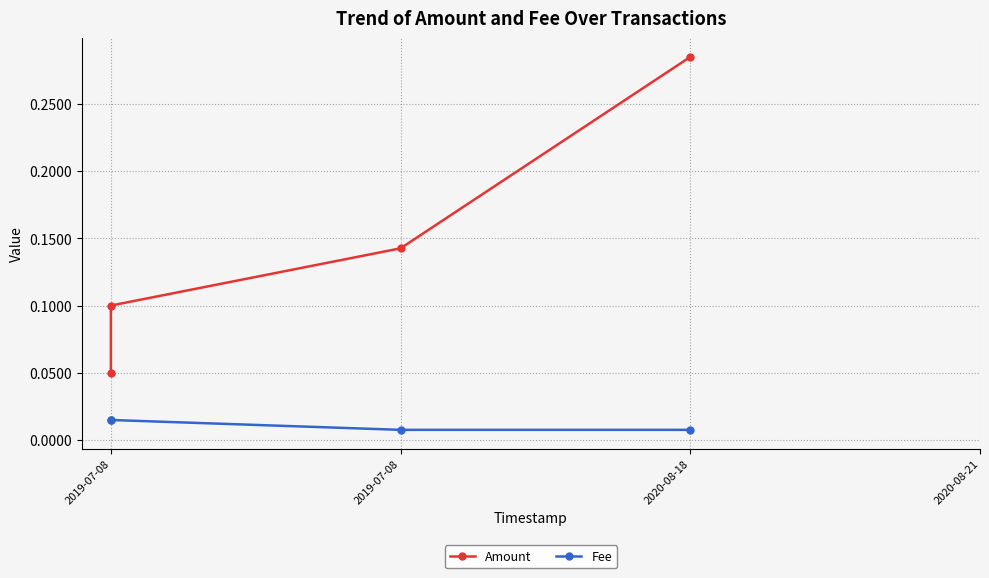

True or false: Fee and Amount cross at least once.

False